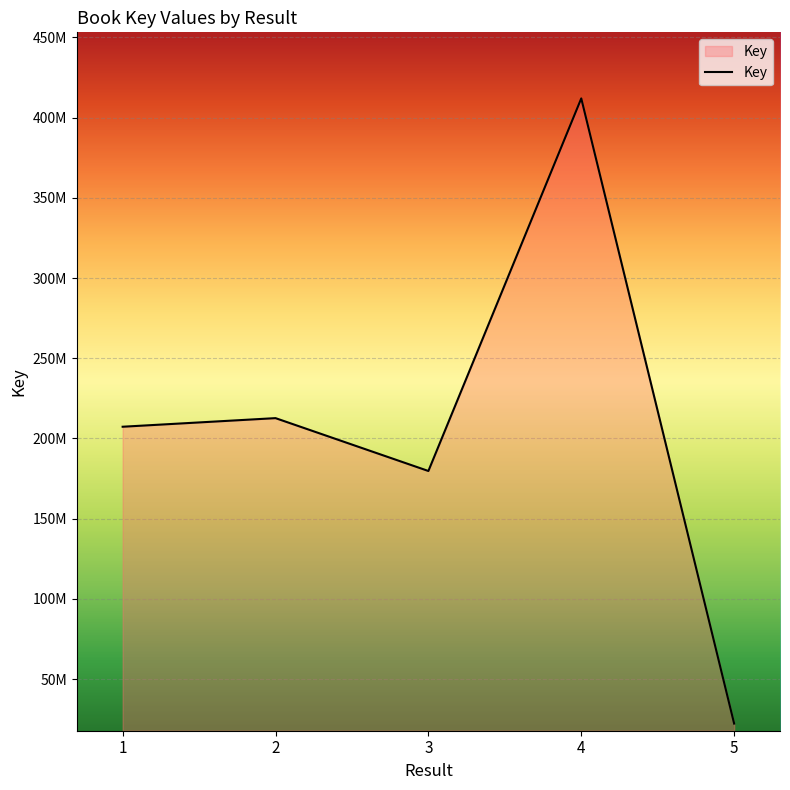

Does the chart display data point markers on the line(s)?

No